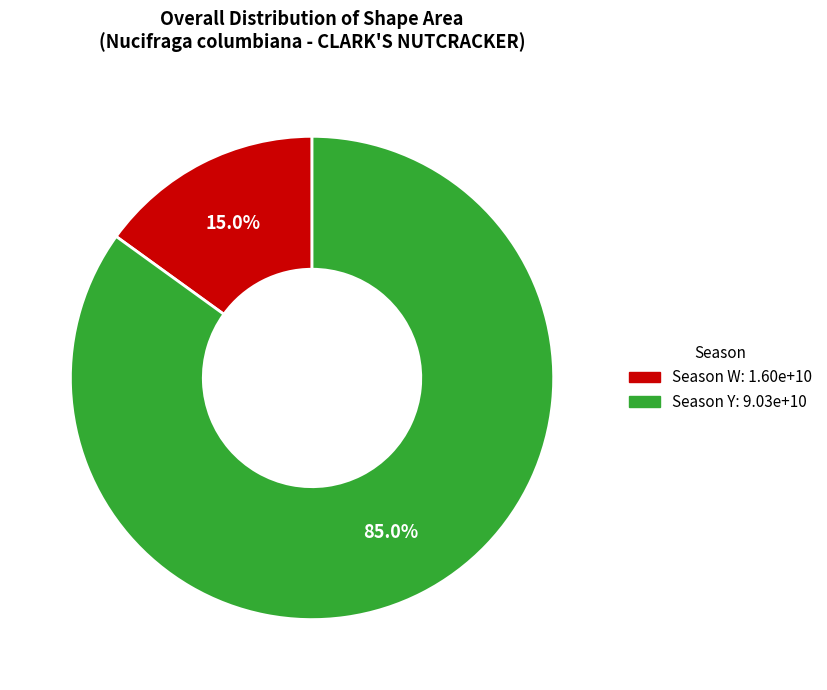

Is there a majority slice in this chart?

Yes